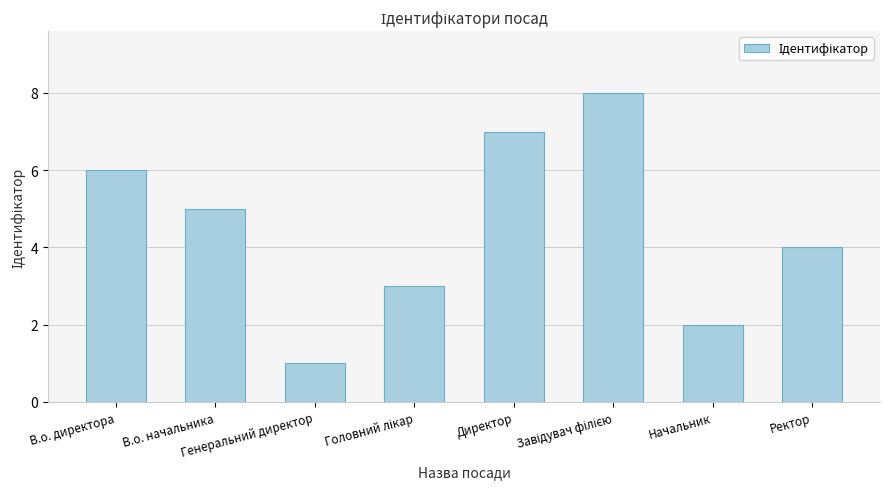

What is the change in value from В.о. начальника to Генеральний директор?

-4